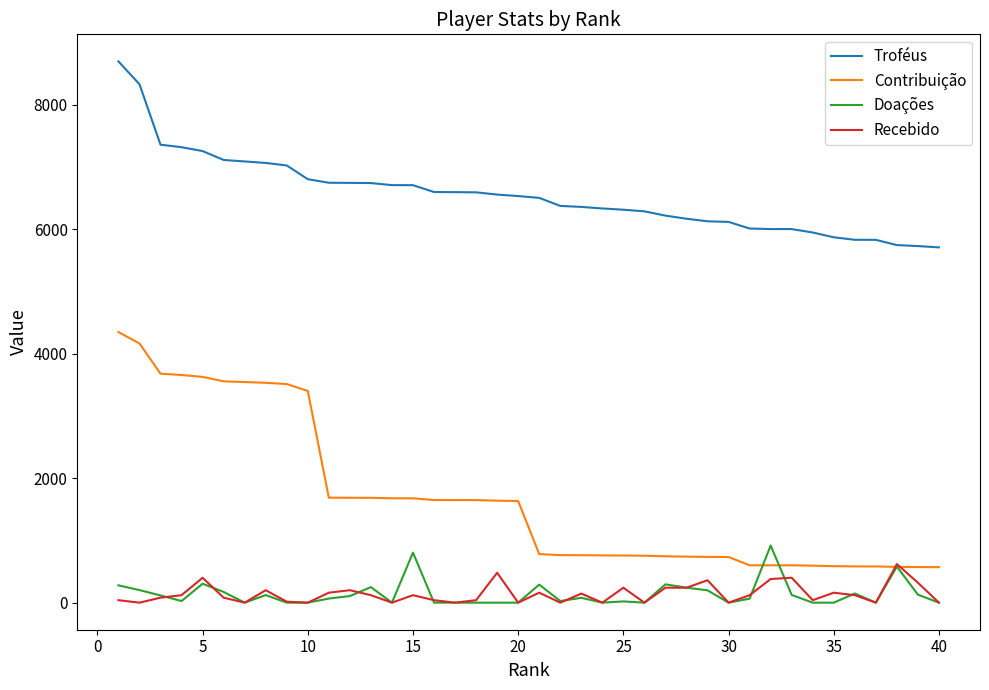

Count the number of data series in this chart.

4